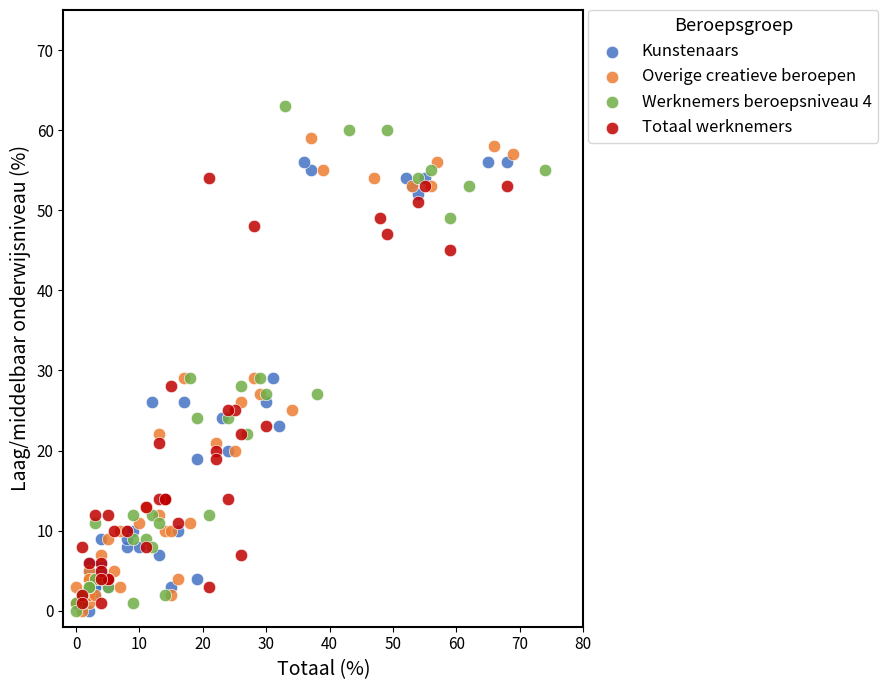

What are all the series names shown in the legend?

Kunstenaars, Overige creatieve beroepen, Werknemers beroepsniveau 4, Totaal werknemers